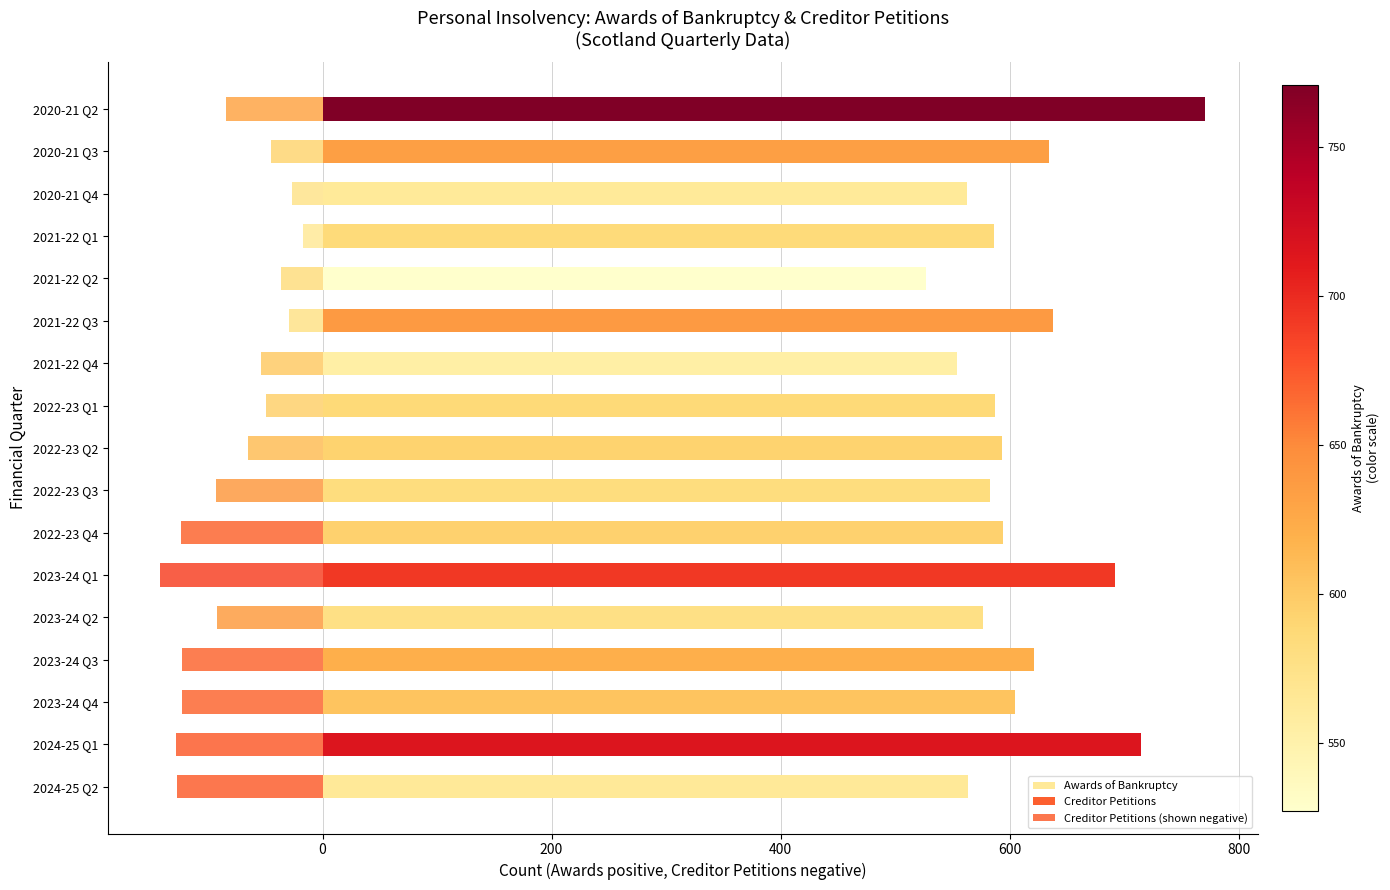

Which series has the largest total across all categories?

Awards of Bankruptcy